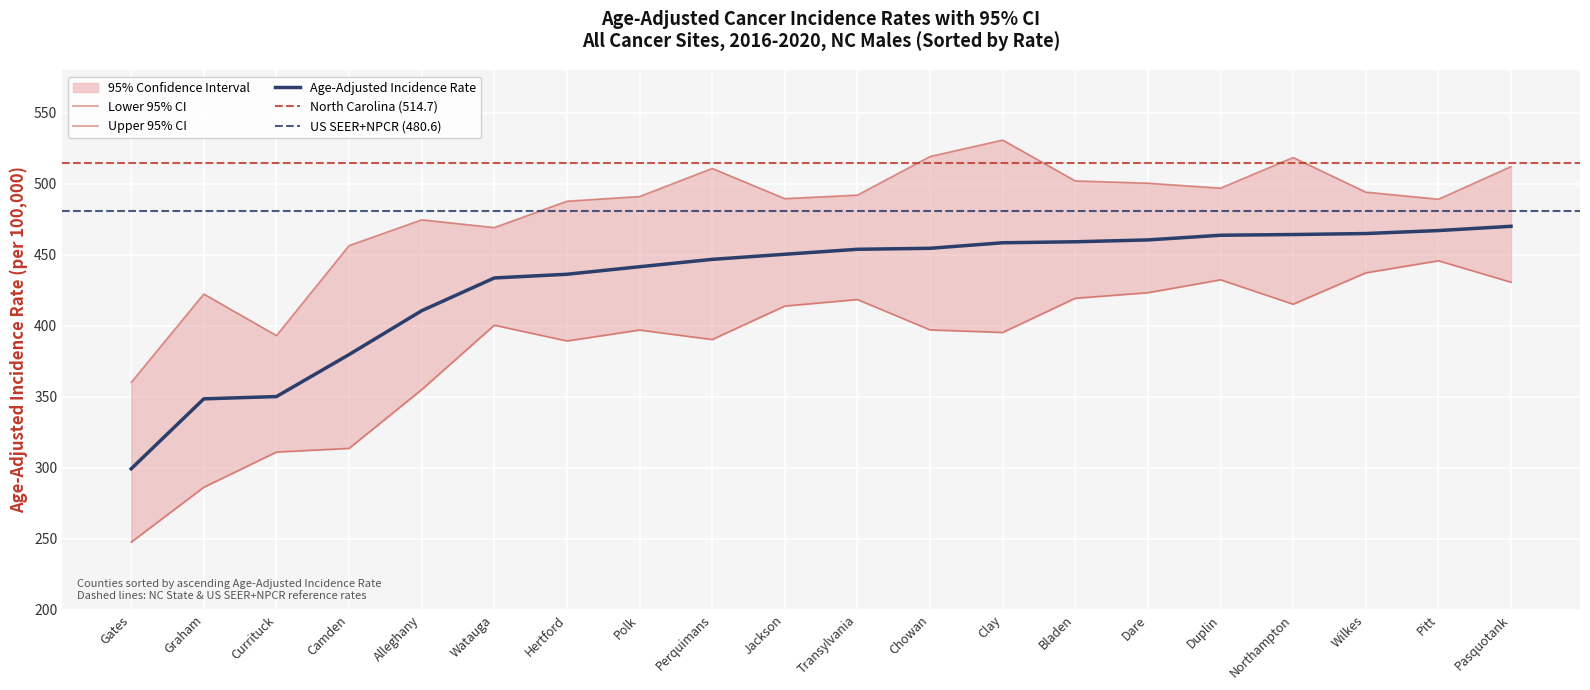

Reading right to left, extract all data points from this chart.

Age-Adjusted Rate: 470.1	467.1	465.0	464.3	463.8	460.5	459.2	458.5	454.6	453.9	450.4	446.8	441.6	436.3	433.7	410.6	379.7	350.1	348.5	299.2
Lower 95% CI: 430.7	445.8	437.3	415.2	432.4	423.3	419.4	395.3	397.1	418.5	413.9	390.3	397.0	389.3	400.4	355.0	313.6	311.0	286.2	247.5
Upper 95% CI: 512.2	489.2	494.2	518.6	497.0	500.5	502.1	530.9	519.3	492.1	489.6	510.9	491.1	487.8	469.2	474.7	456.5	393.1	422.4	360.1